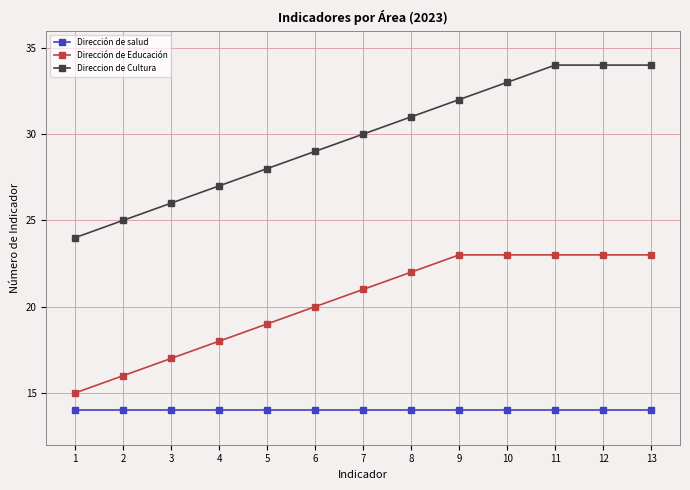

Rank the series by their average value, from lowest to highest.

Dirección de salud, Dirección de Educación, Direccion de Cultura